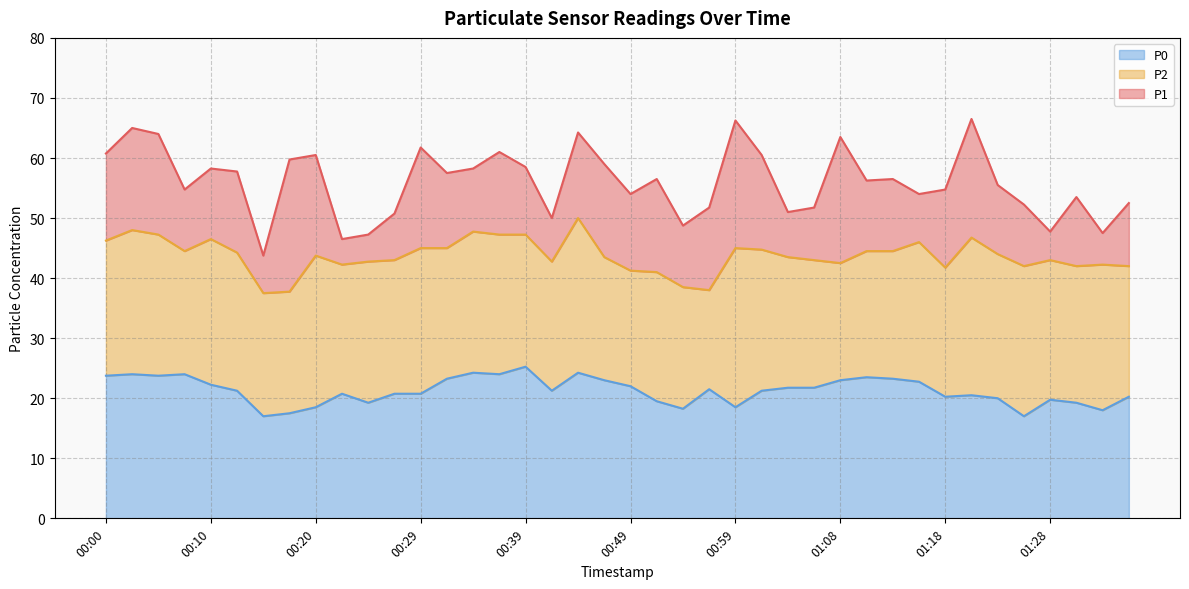

True or false: P0 and P1 cross at least once.

False